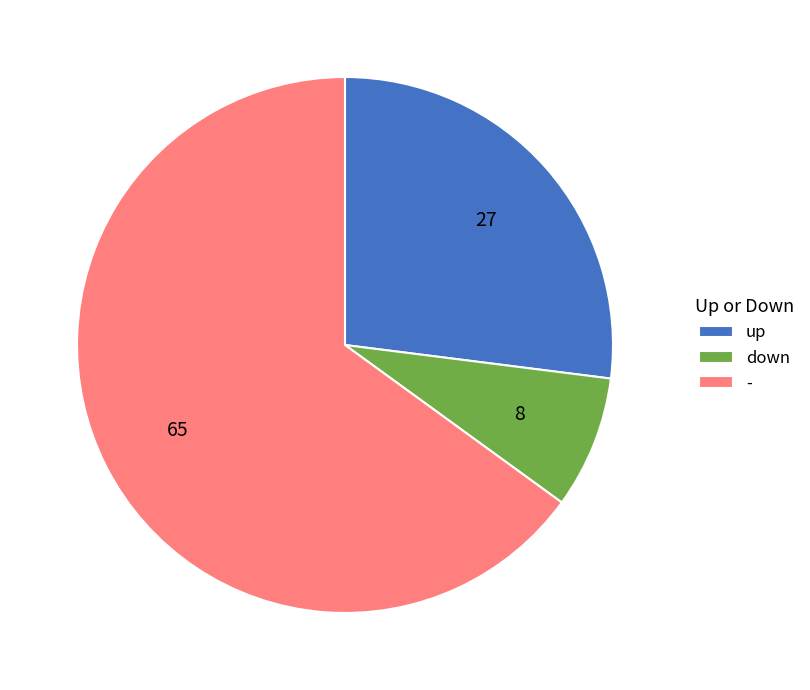

Does any single category account for the majority?

Yes